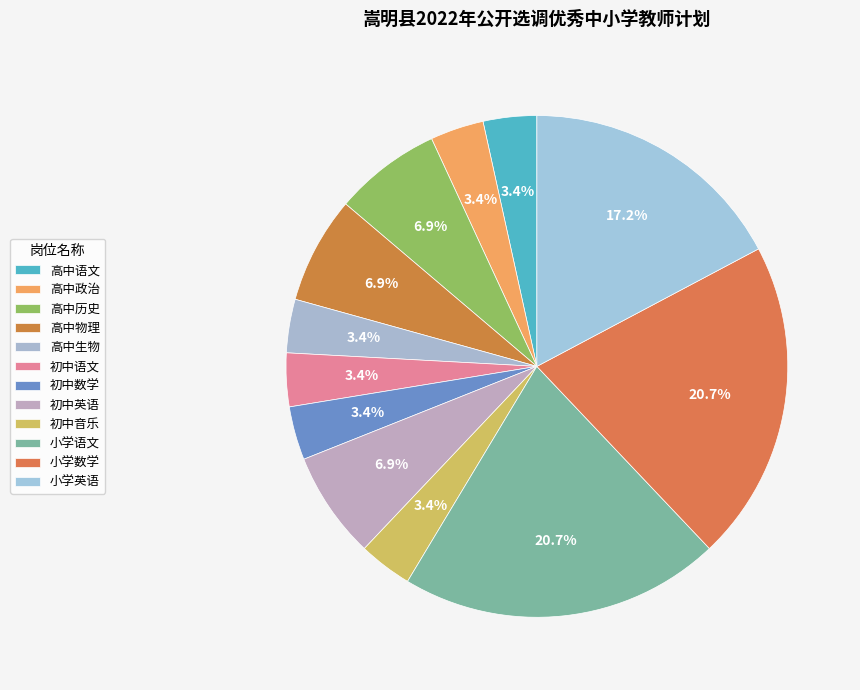

Is it true that 高中物理 is 7% of the pie?

True